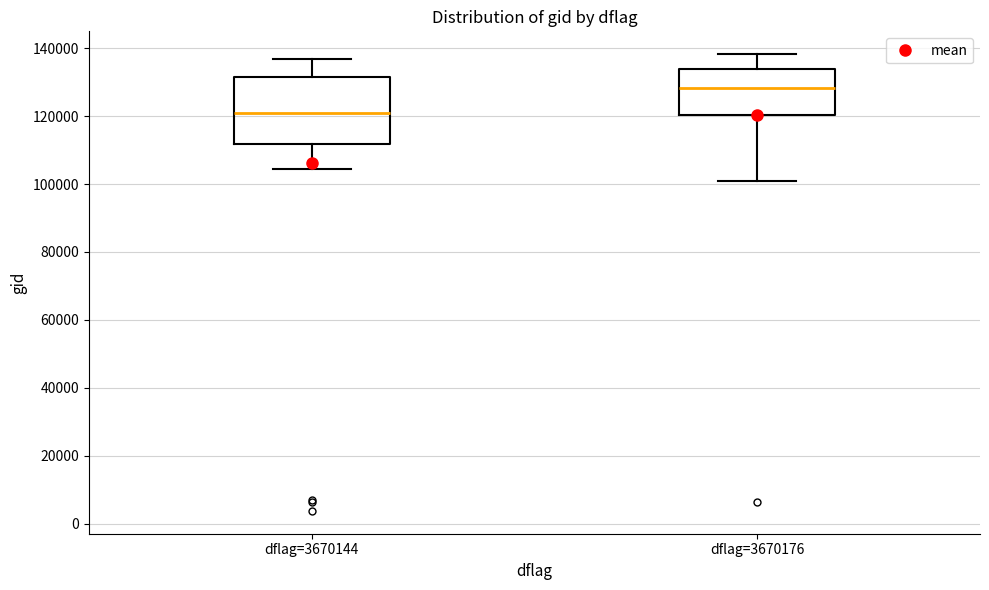

Which box has the lowest median line?

dflag=3670144